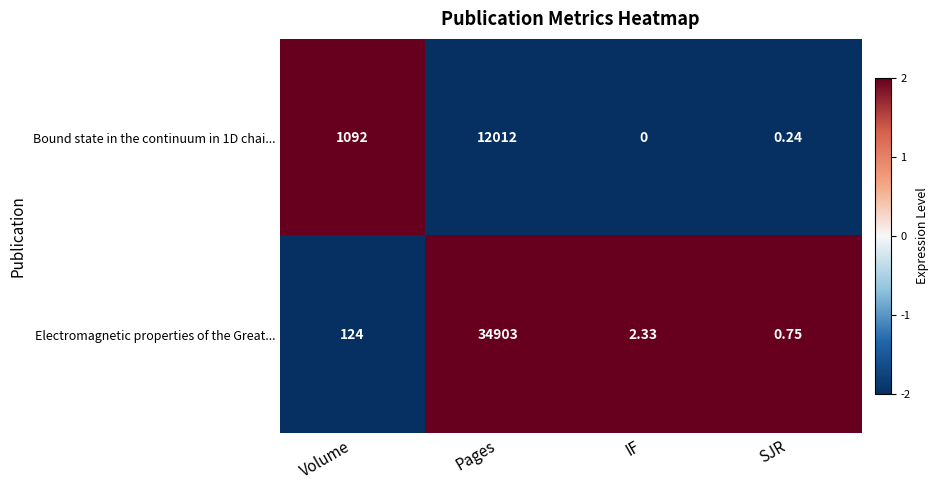

How many data points does each series have?

4